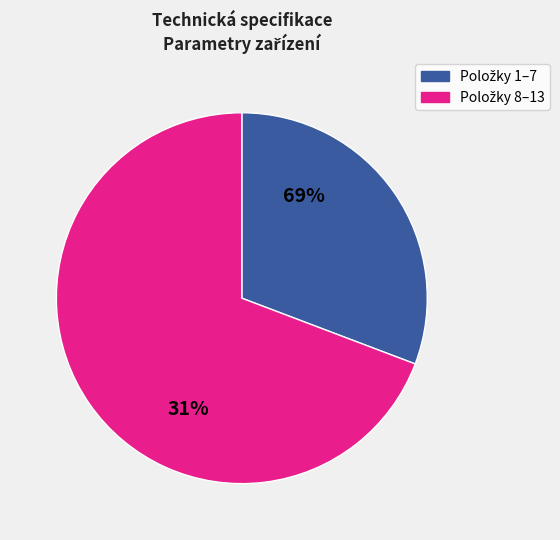

Do 2 and 12 together represent more than half of the pie?

No